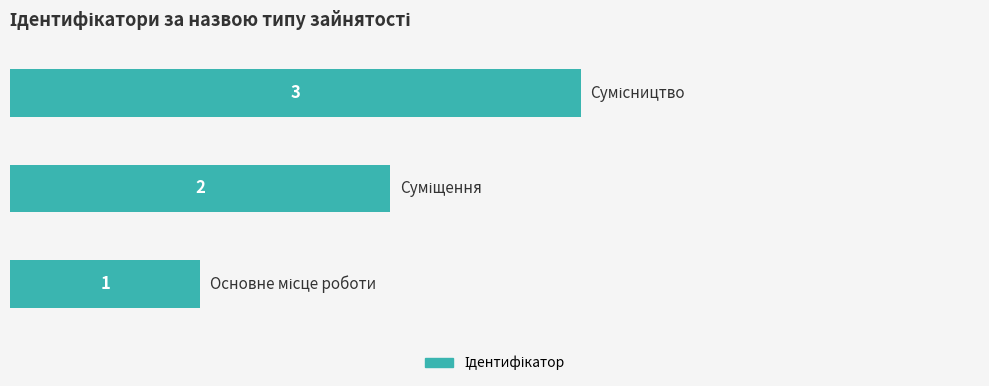

How many values are between 1 and 3?

3